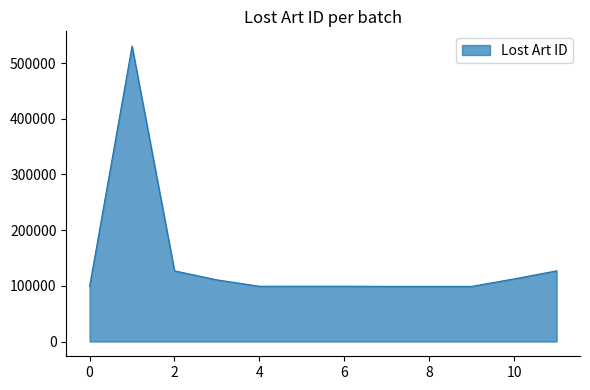

What is the greatest value displayed?

530571